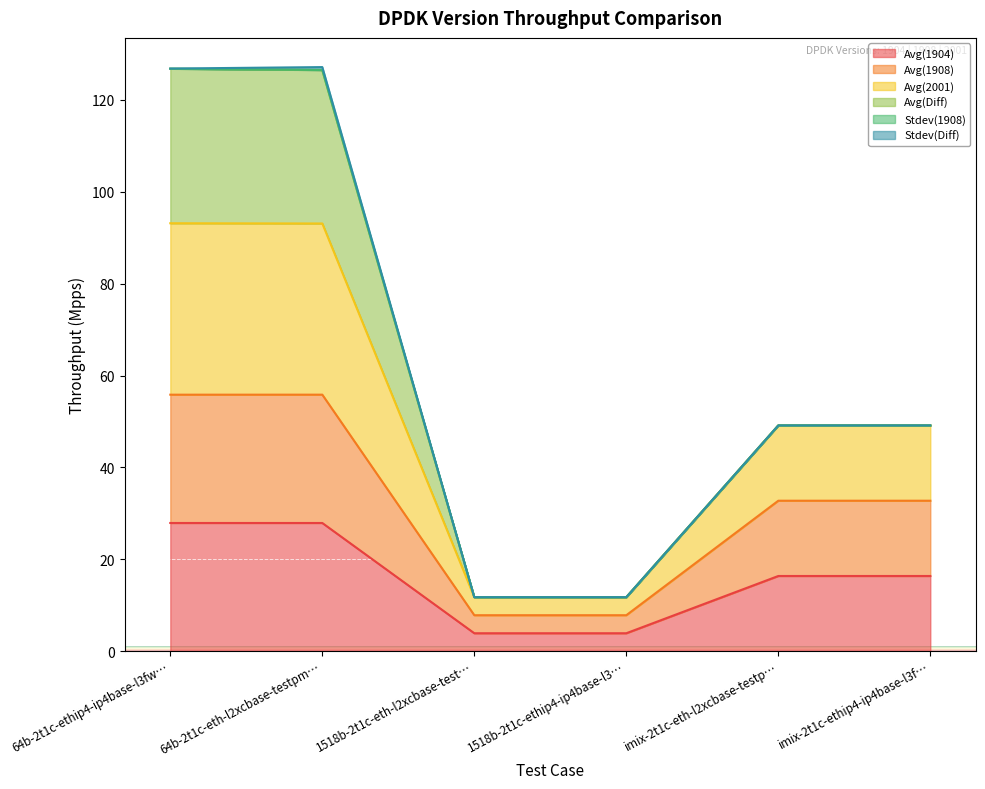

The value of Avg(1904) at 1518b-2t1c-ethip4-ip4base-l3… is 3.9. True or false?

True